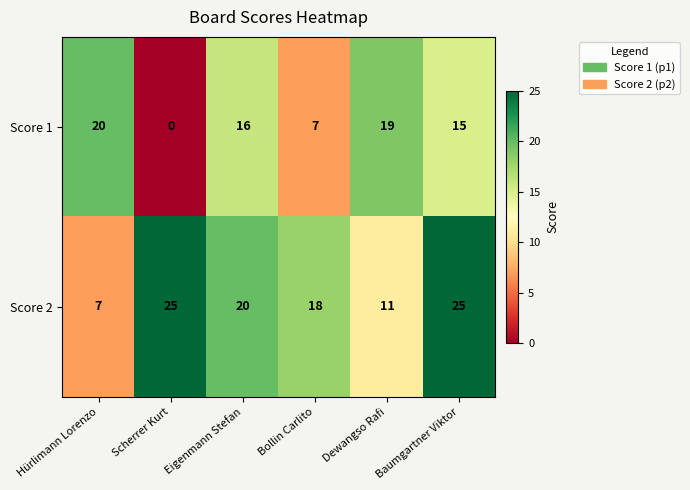

What is the maximum value shown in the chart?

25